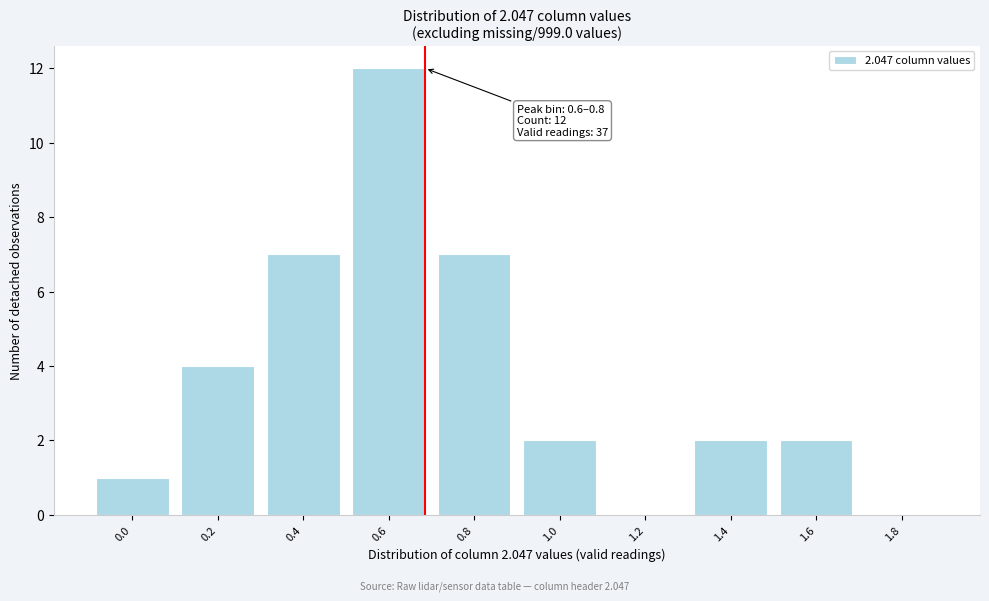

Reading right to left, transcribe all the data shown in this chart.

1.8=0	1.6=2	1.4=2	1.2=0	1.0=2	0.8=7	0.6=12	0.4=7	0.2=4	0.0=1